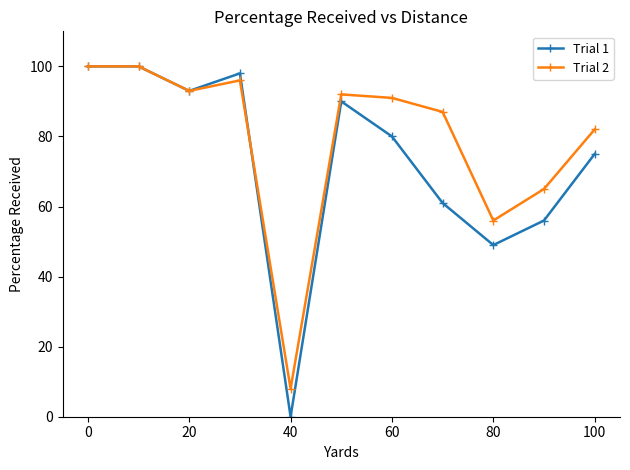

True or false: Trial 1 has more than 1 points higher than both neighbors.

True